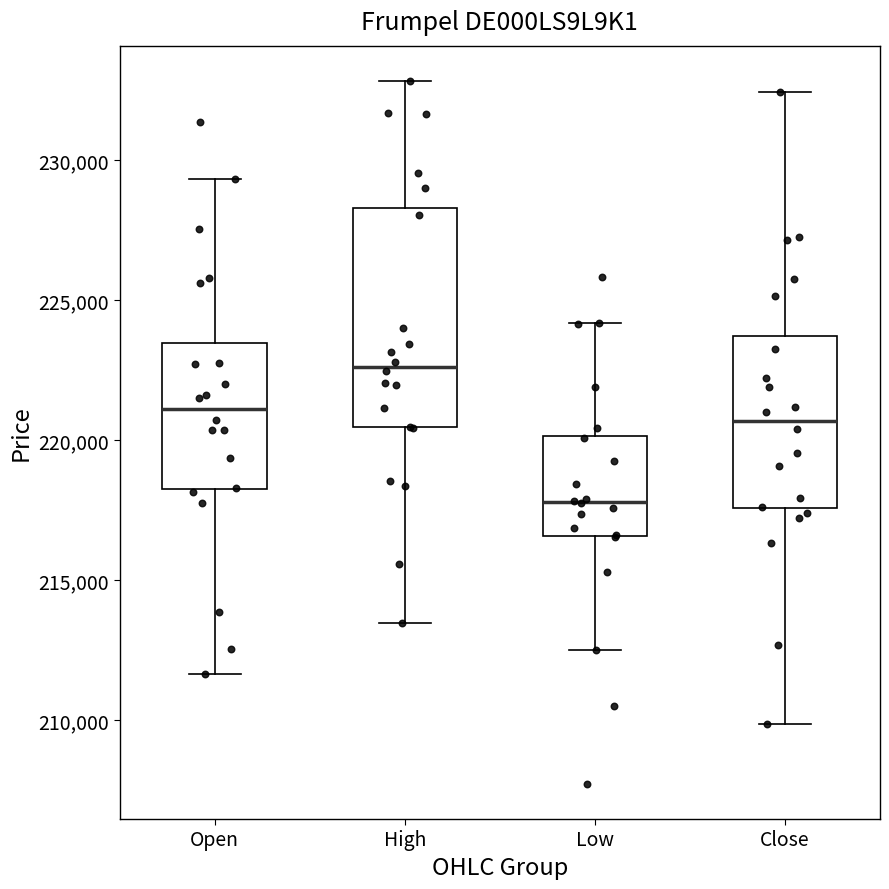

Where is the lower edge of the box for Low on the y-axis? The values are not printed on the chart, so give them approximately, as read against the axis.

216500